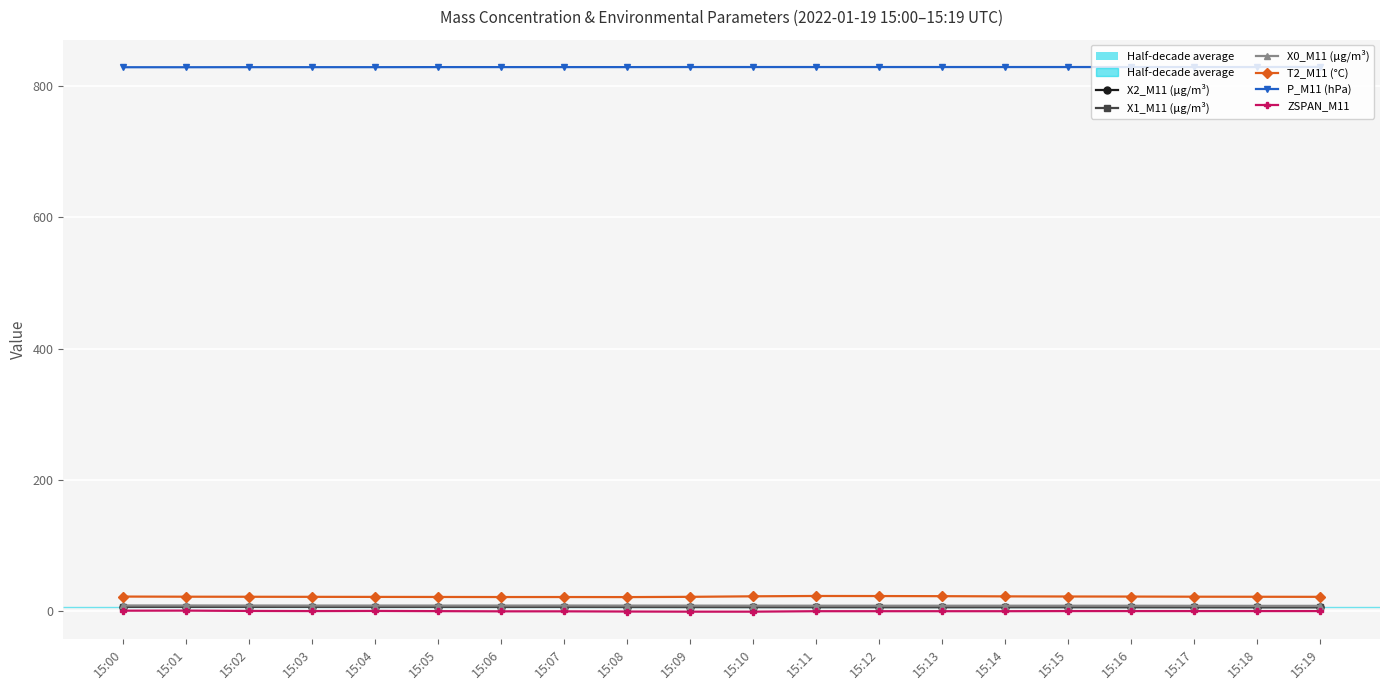

What is the sum of all X2_M11 (μg/m³) values?

125.1